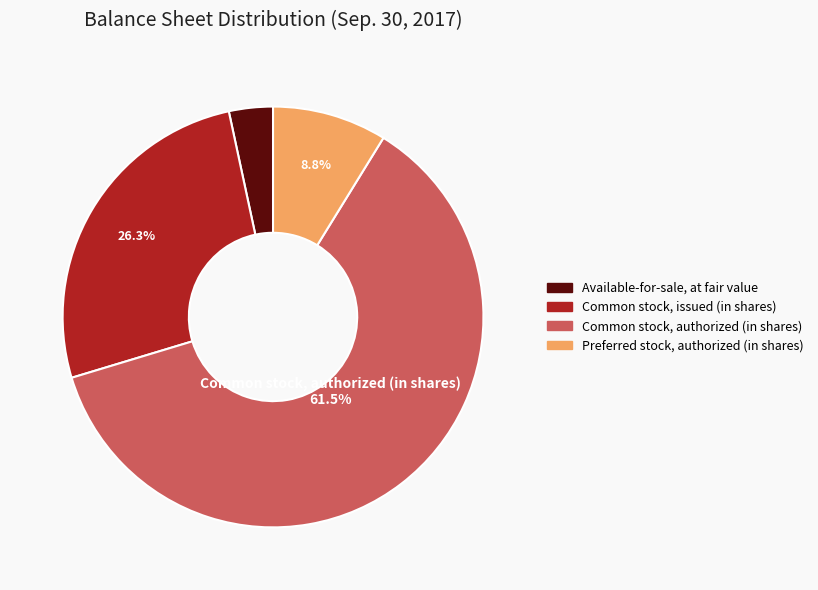

Which slice represents more than half of the pie?

Common stock, authorized (in shares)